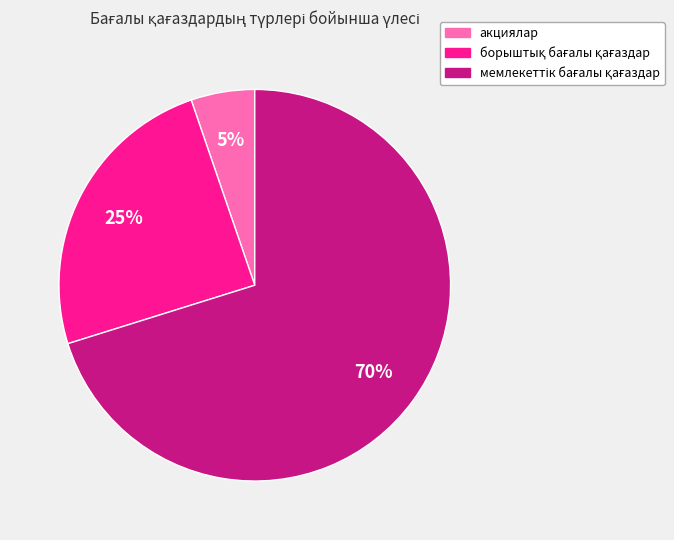

How many segments does this pie chart have?

3